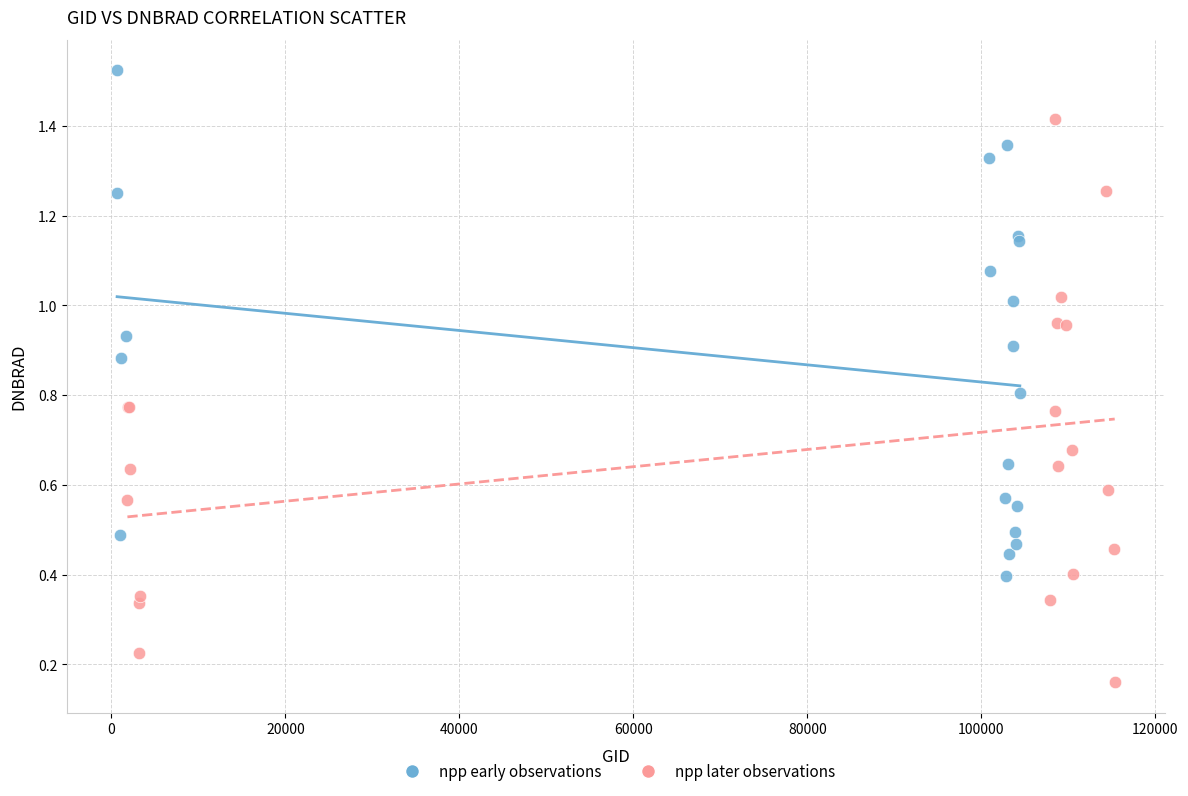

Which series has the largest Y range (max minus min)?

npp later observations